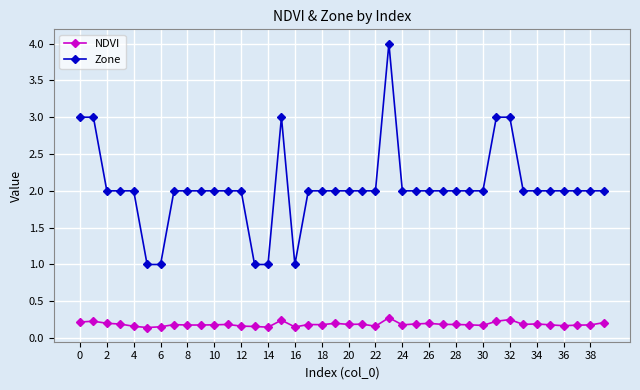

Which series has the widest spread of values?

Zone